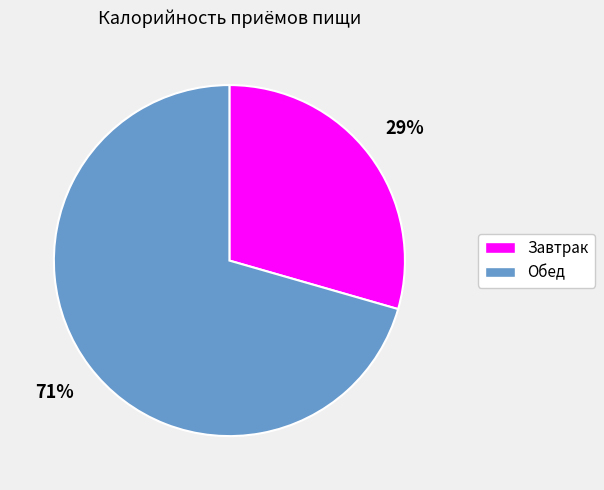

True or false: Завтрак accounts for 22% of the total.

False